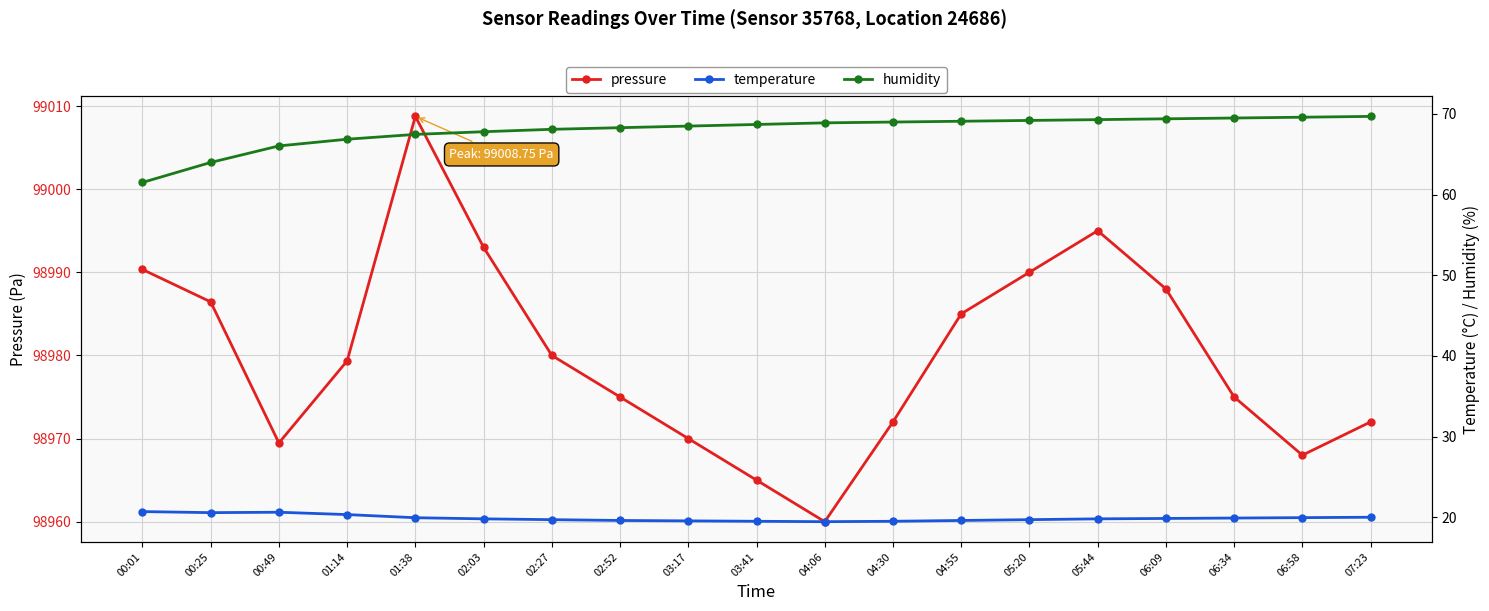

At which label does pressure first exceed 98979?

00:01